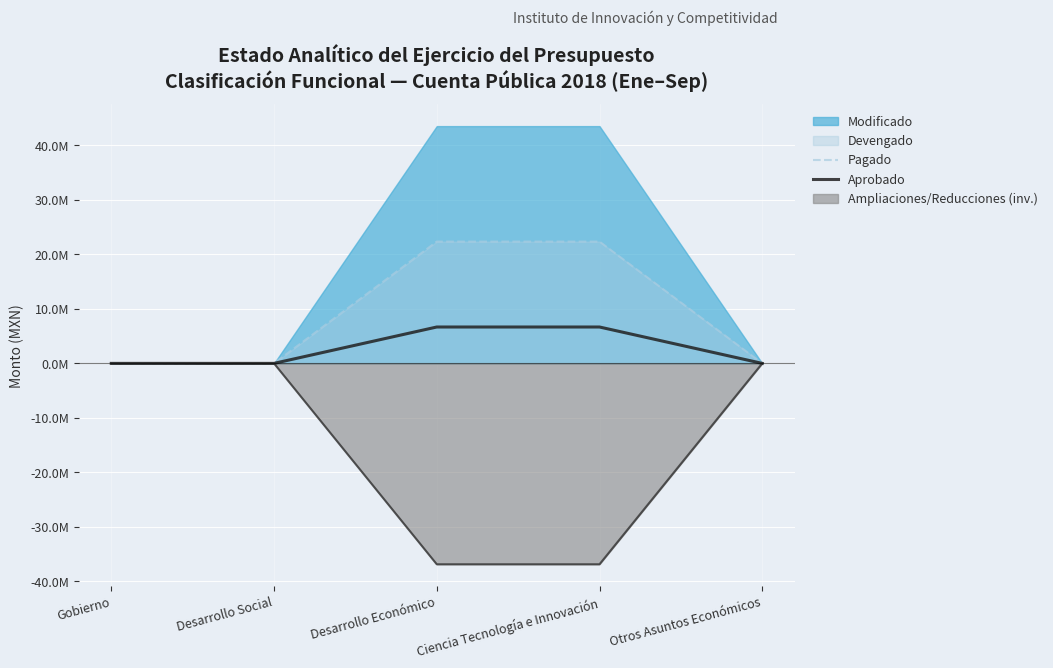

True or false: Pagado has more than 1 interior local peaks.

False